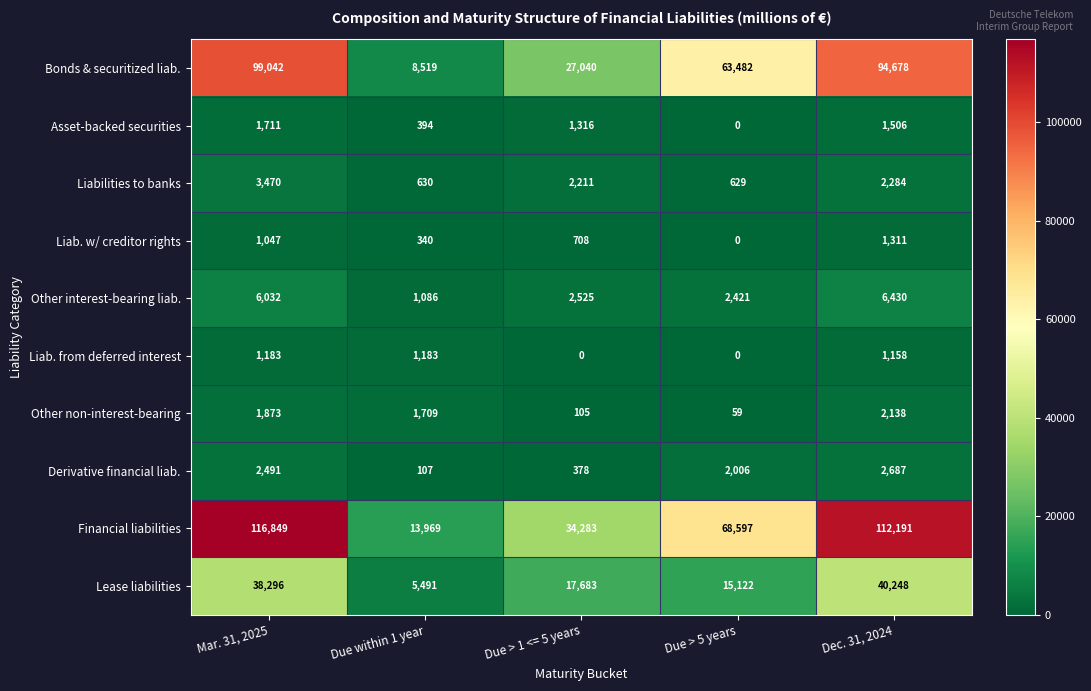

What is the greatest value displayed?

116849